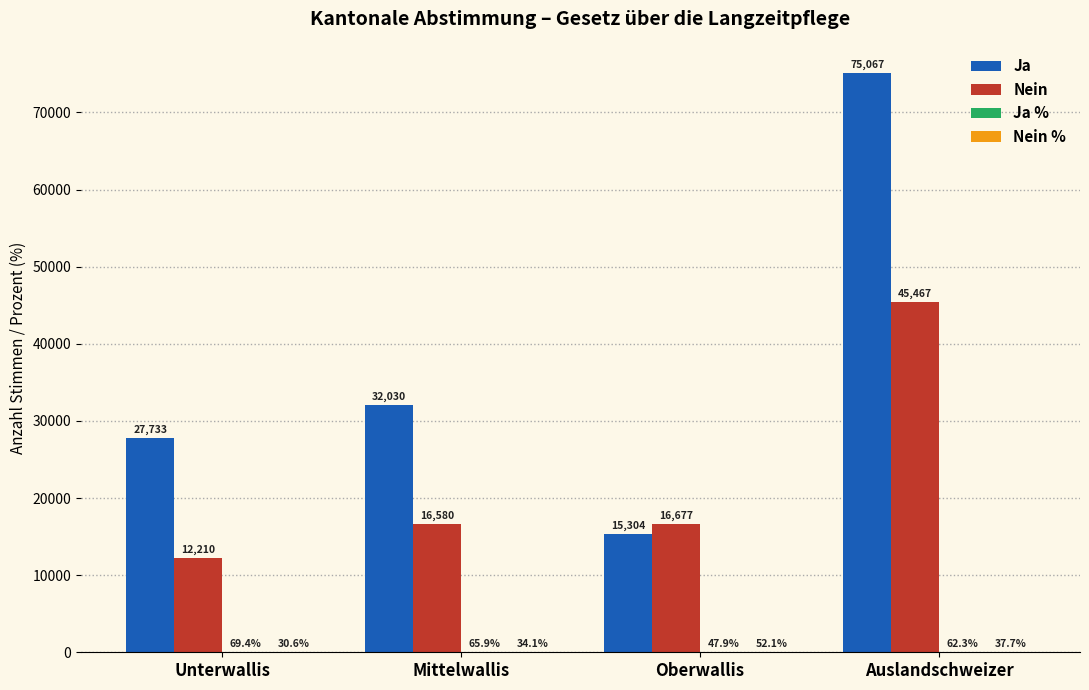

The Ja series shows 8817.0 at Unterwallis. True or false?

False